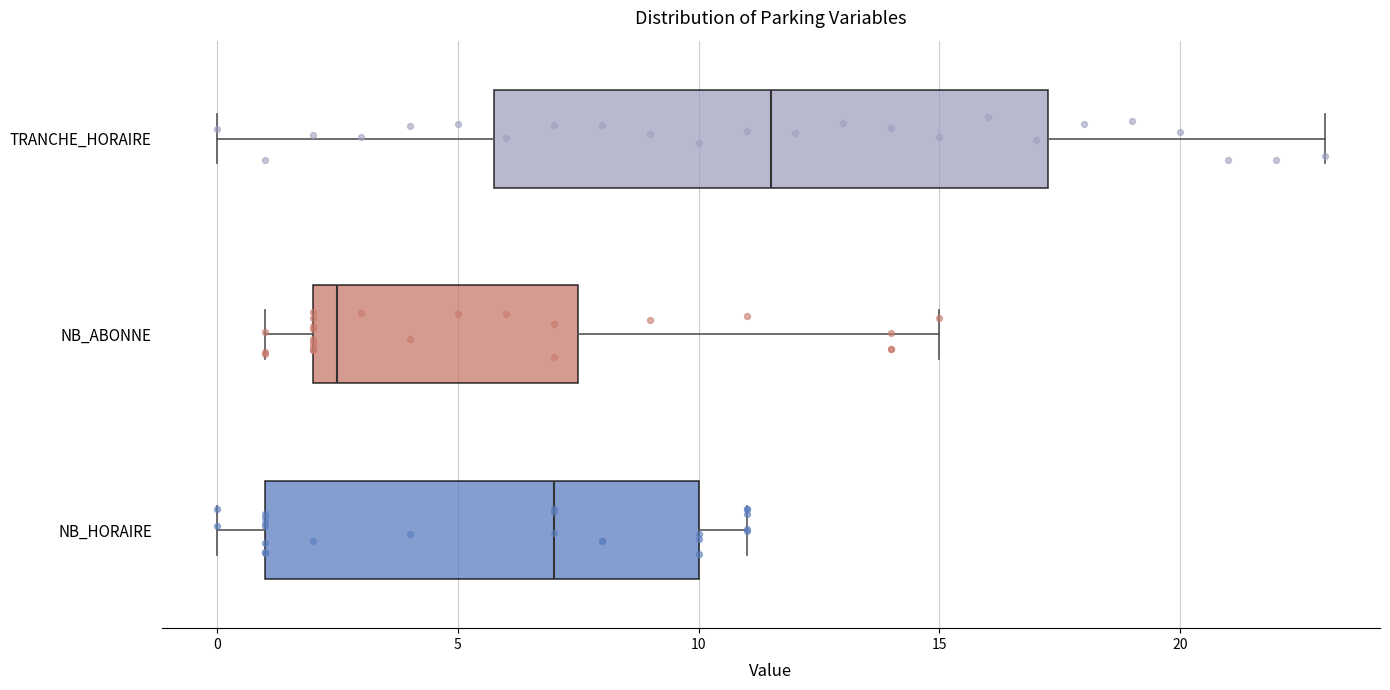

Which box has the furthest to the left median line?

NB_ABONNE